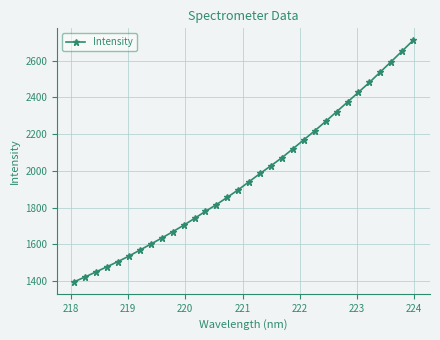

Count the number of categories in the chart.

32